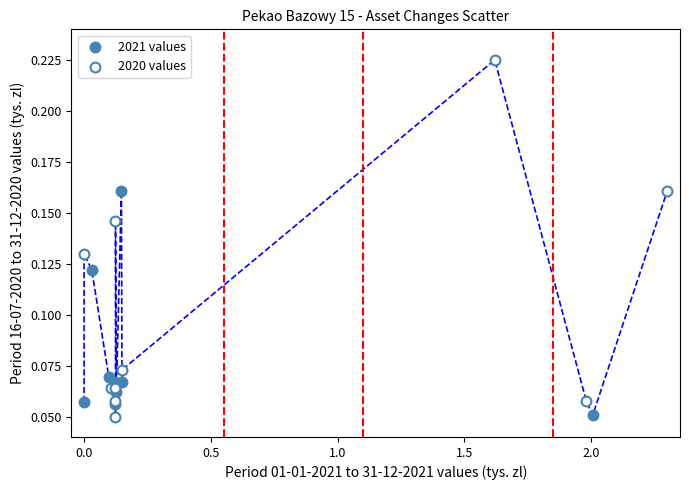

Which series reaches the maximum Y coordinate?

2020 values